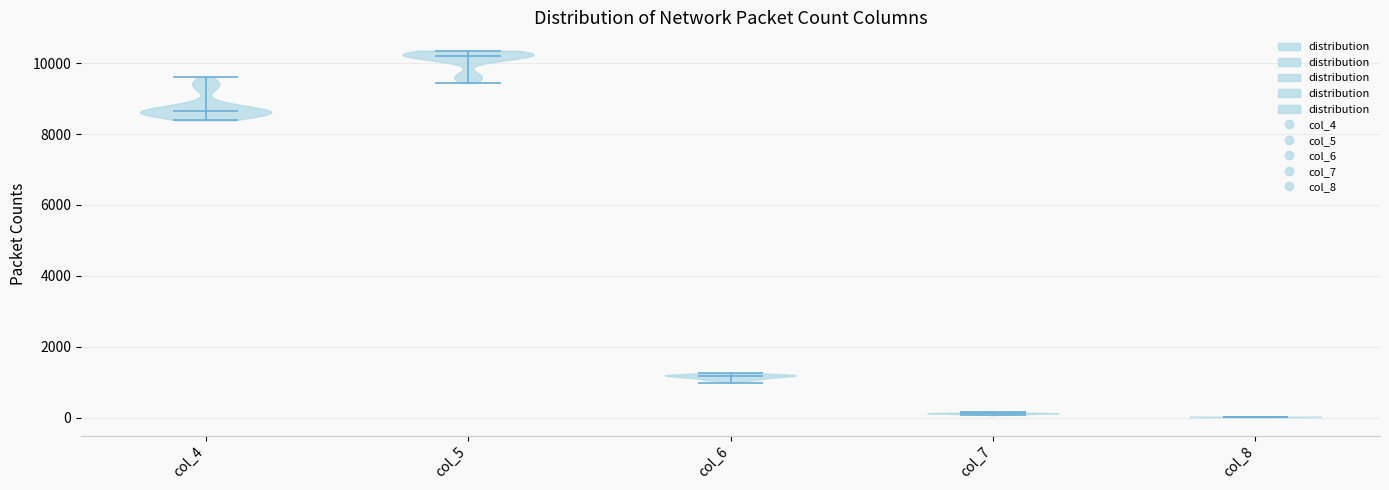

Reading left to right, read every violin against the y-axis: where its median line is, and the lowest and highest points it reaches. The values are not printed on the chart, so give them approximately, as read against the axis.

col_4: median line 8600, lowest point 8400, highest point 9600
col_5: median line 10200, lowest point 9400, highest point 10400
col_6: median line 1200, lowest point 1000, highest point 1200
col_7: median line 200, lowest point 0, highest point 200
col_8: median line 0, lowest point 0, highest point 0